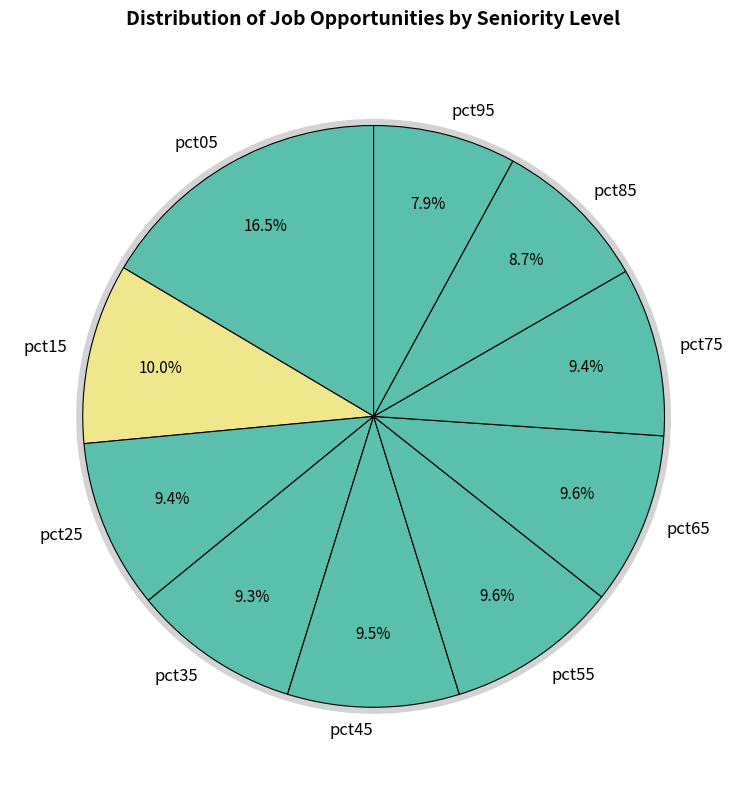

How many slices are in this pie chart?

10